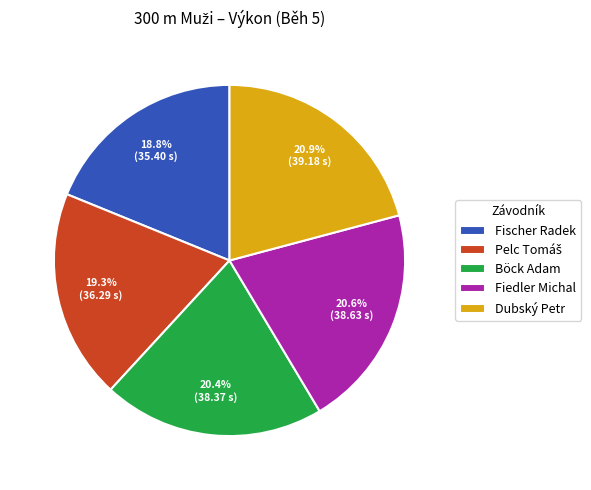

Count the number of slices in the pie.

5